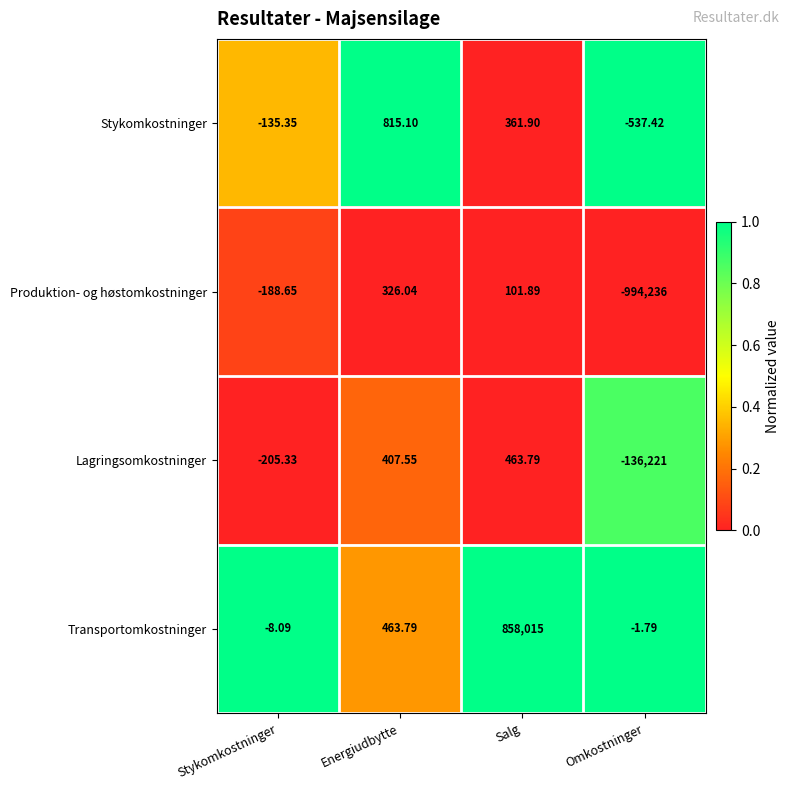

List the labels in order of Lagringsomkostninger value, largest first.

Salg, Energiudbytte, Stykomkostninger, Omkostninger